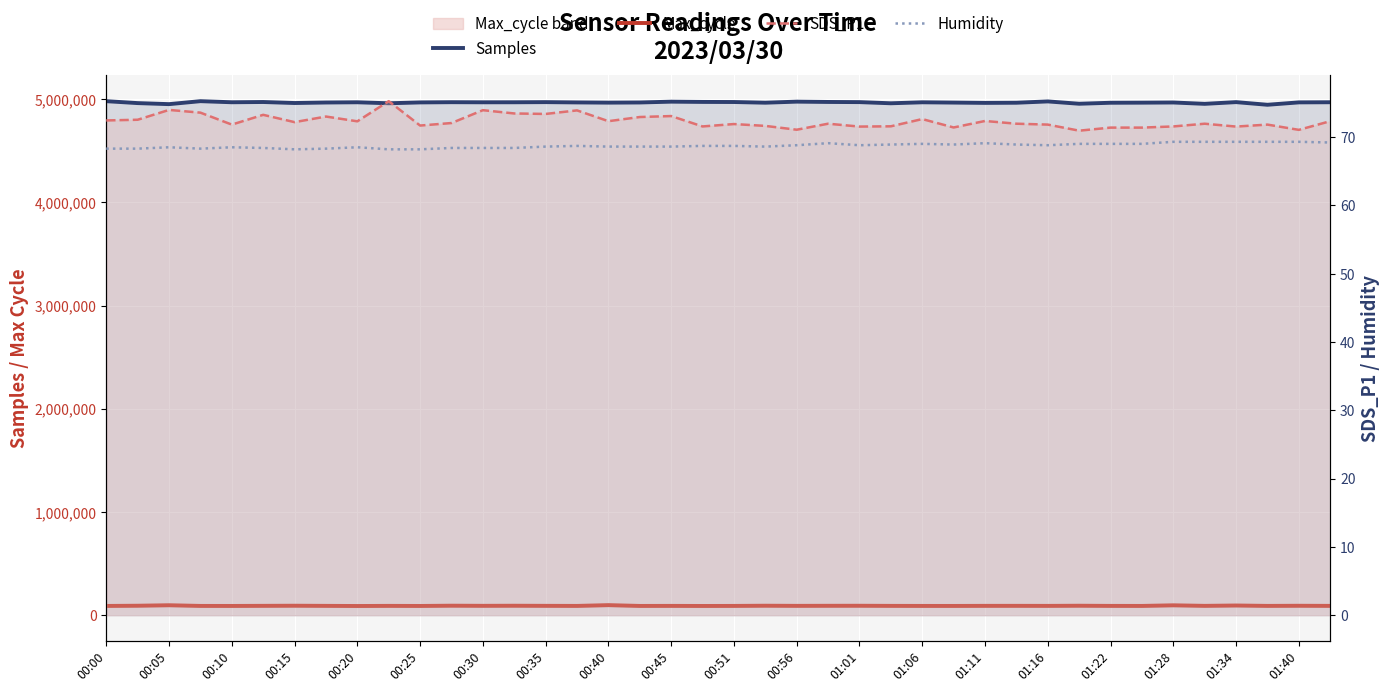

Which series changed the most between 00:45 and 21?

Samples